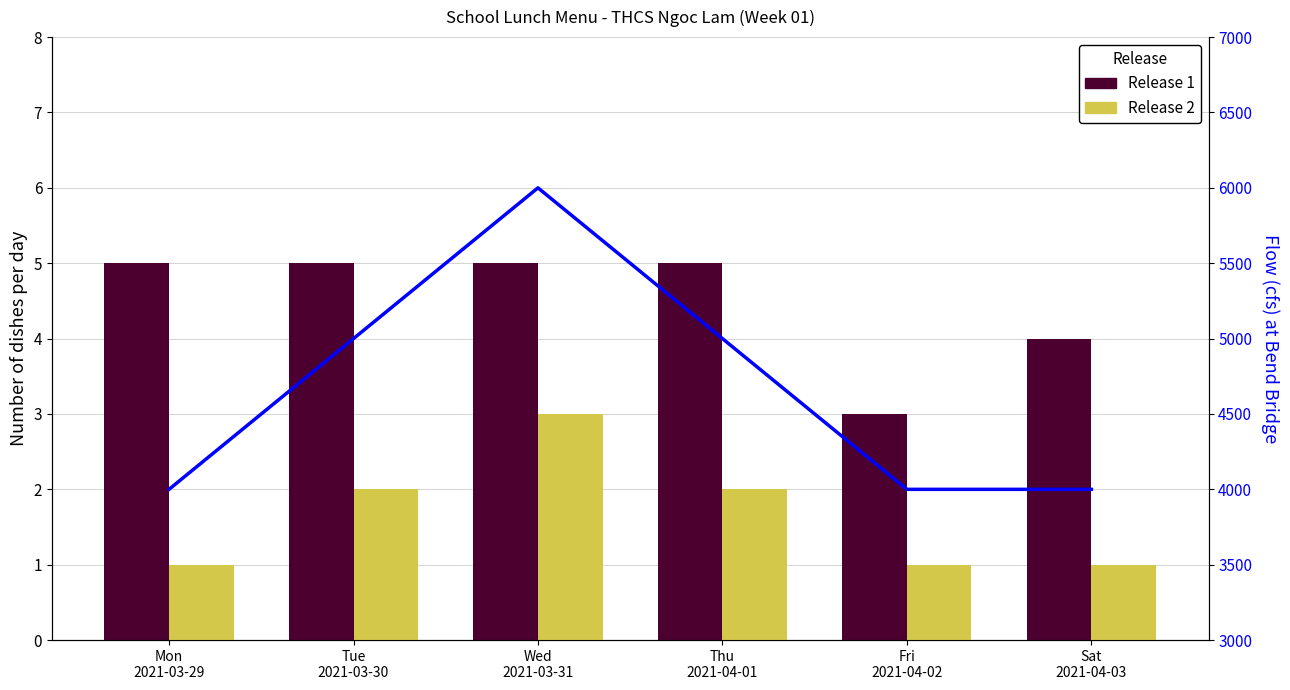

Count the number of categories in the chart.

6